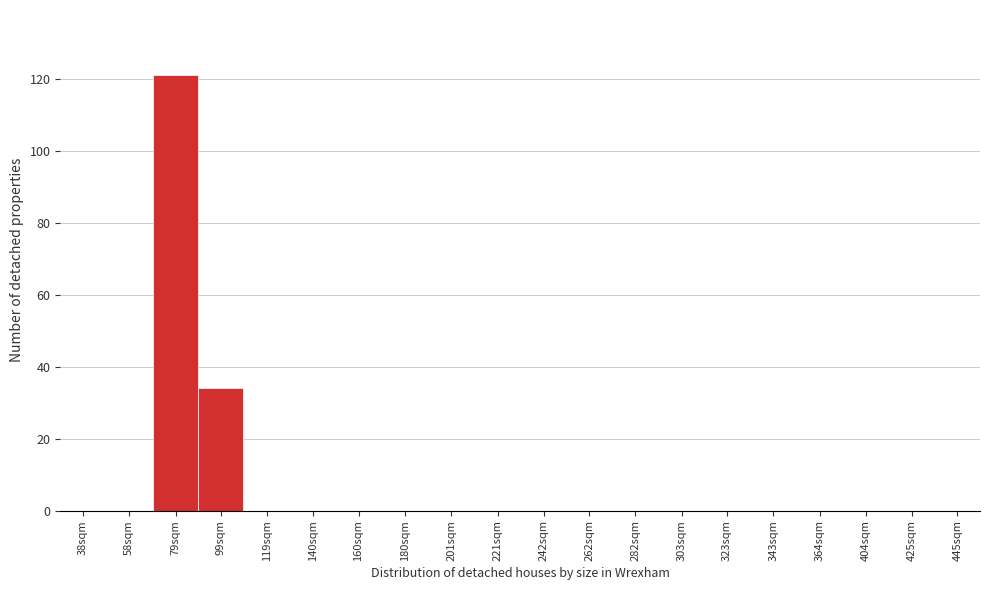

Reading left to right, extract all data points from this chart.

38sqm=0	58sqm=0	79sqm=121	99sqm=34	119sqm=0	140sqm=0	160sqm=0	180sqm=0	201sqm=0	221sqm=0	242sqm=0	262sqm=0	282sqm=0	303sqm=0	323sqm=0	343sqm=0	364sqm=0	404sqm=0	425sqm=0	445sqm=0